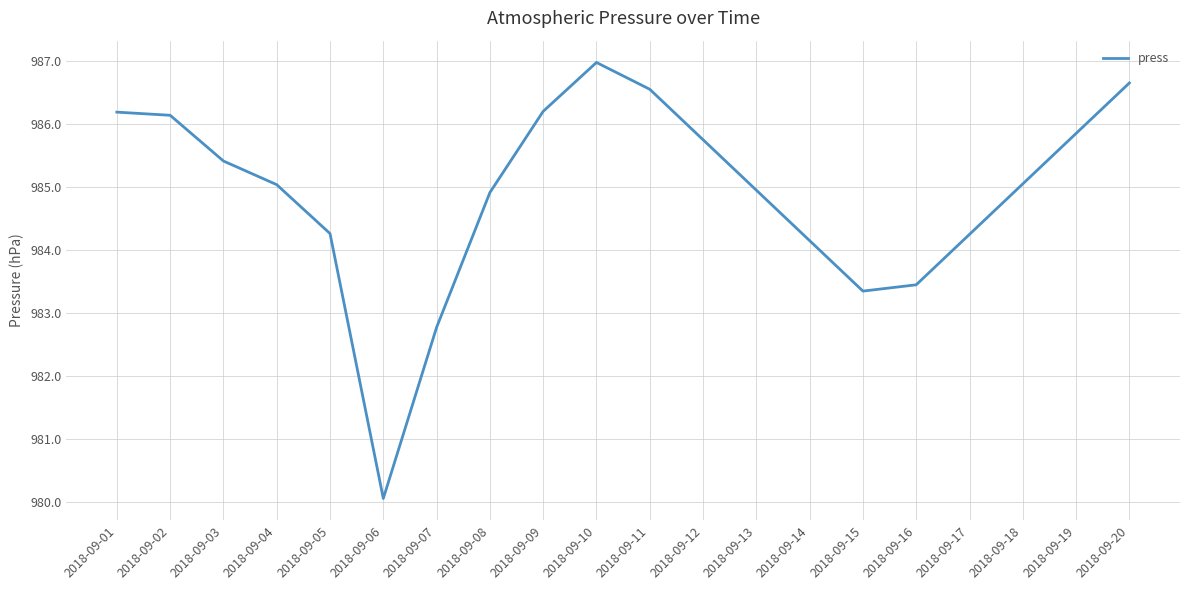

What is the sum of all values?

19698.0